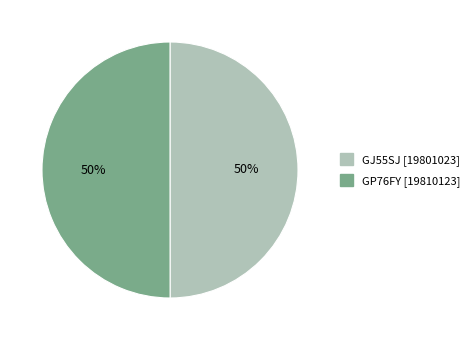

Is the sum of GP76FY and GJ55SJ greater than half?

Yes